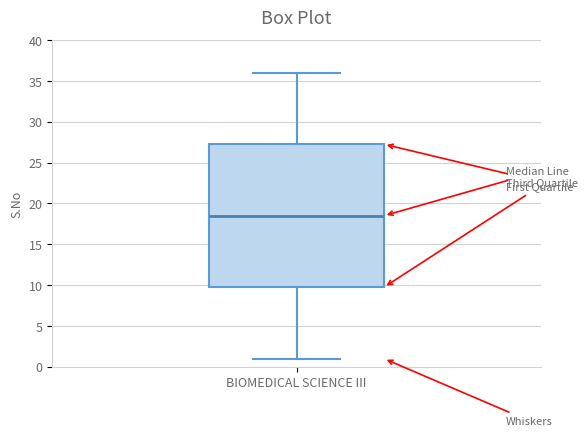

Read this box plot against the y-axis: the position of the median line, the range covered by the box, and the ends of both whiskers. The values are not printed on the chart, so give them approximately, as read against the axis.

median 18.5, box 10.0 to 27.5, whiskers 1.0 to 36.0